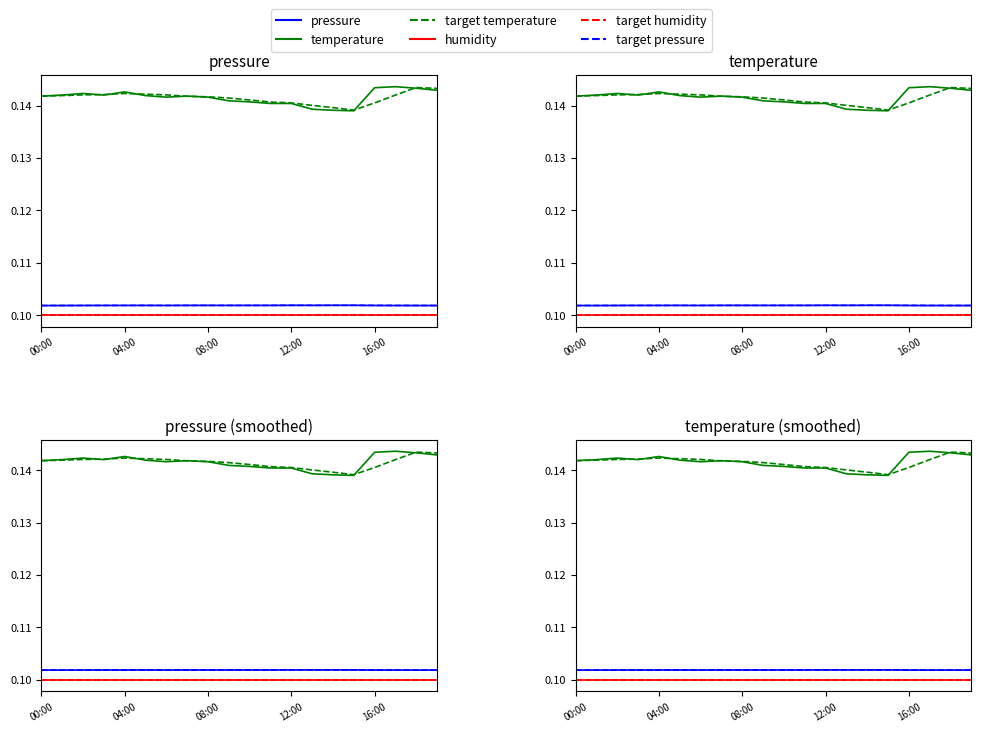

Does the chart display data point markers on the line(s)?

No